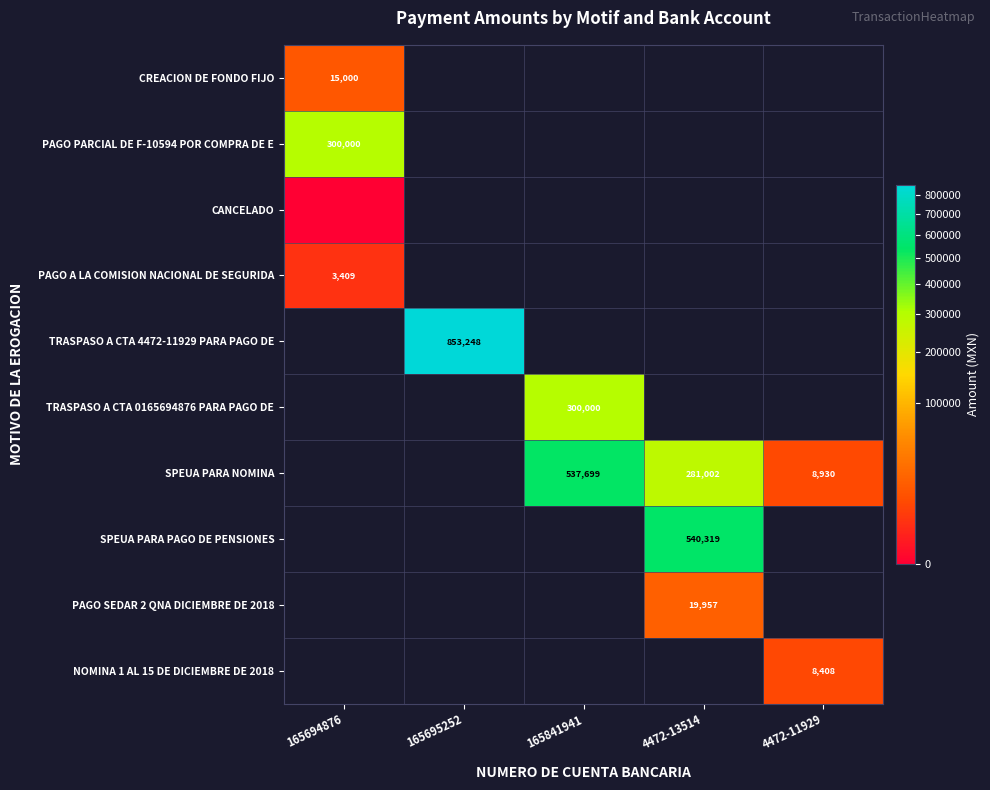

Which label corresponds to the smallest value in the chart?

165694876